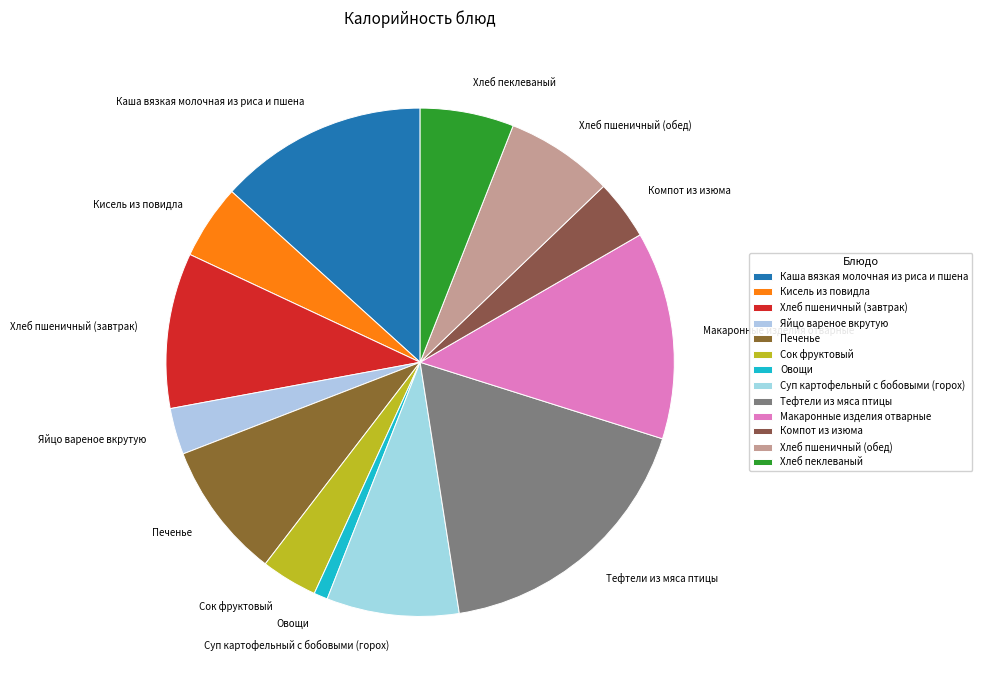

Is it true that Хлеб пеклеваный is 1% of the pie?

False